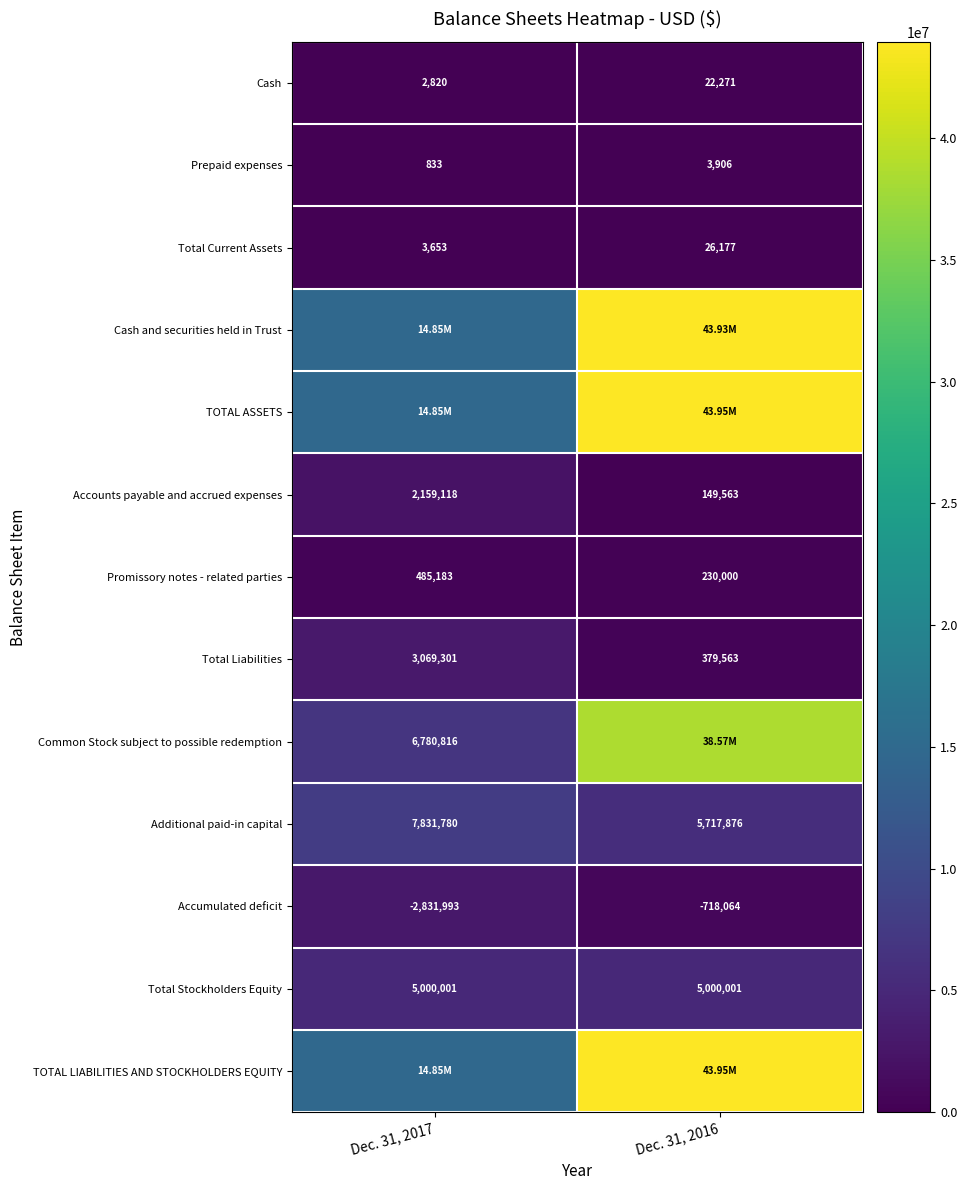

Which has a higher value, Dec. 31, 2017 or Dec. 31, 2016?

Dec. 31, 2016